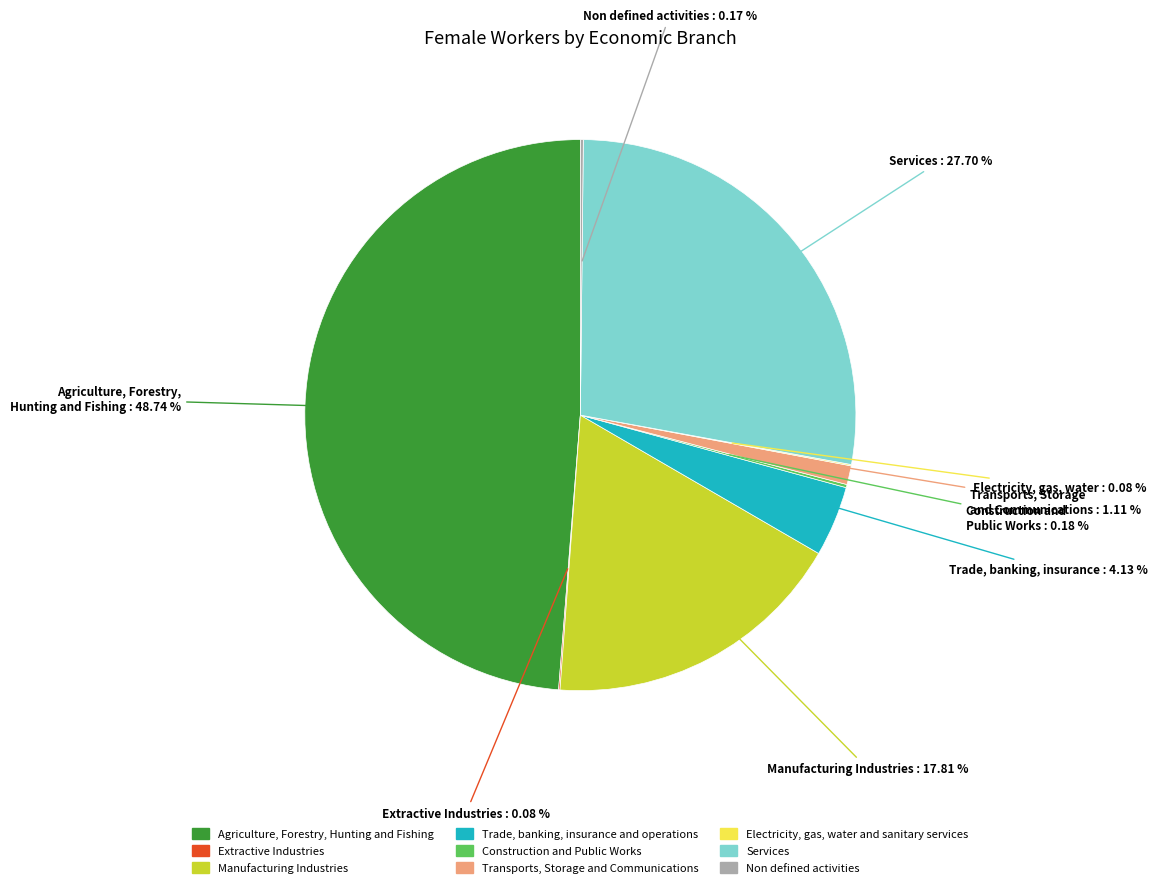

Does any single category account for the majority?

No